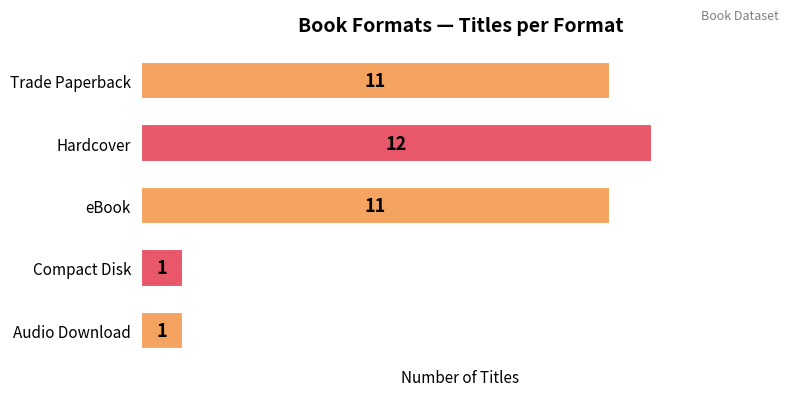

What is the label of the 3rd bar from the top?

eBook